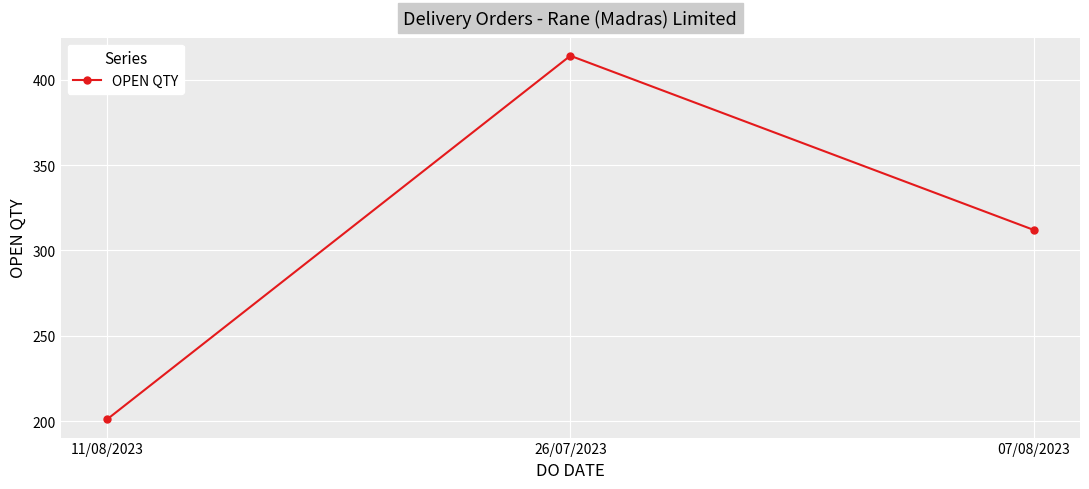

What is the label of the 1st point from the left?

11/08/2023